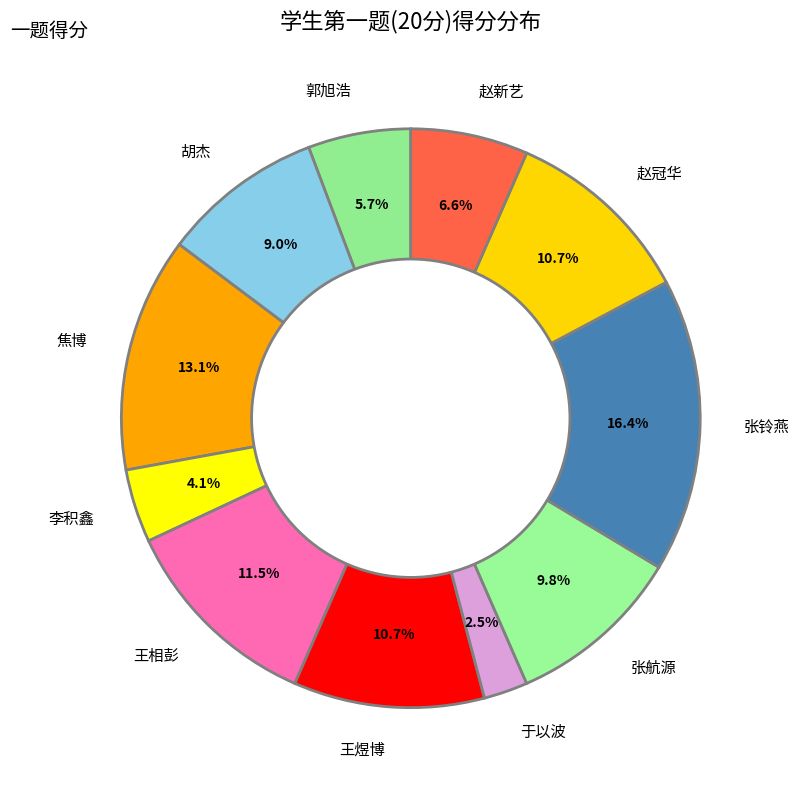

Combined, do 赵冠华 and 王相彭 account for over 50%?

No